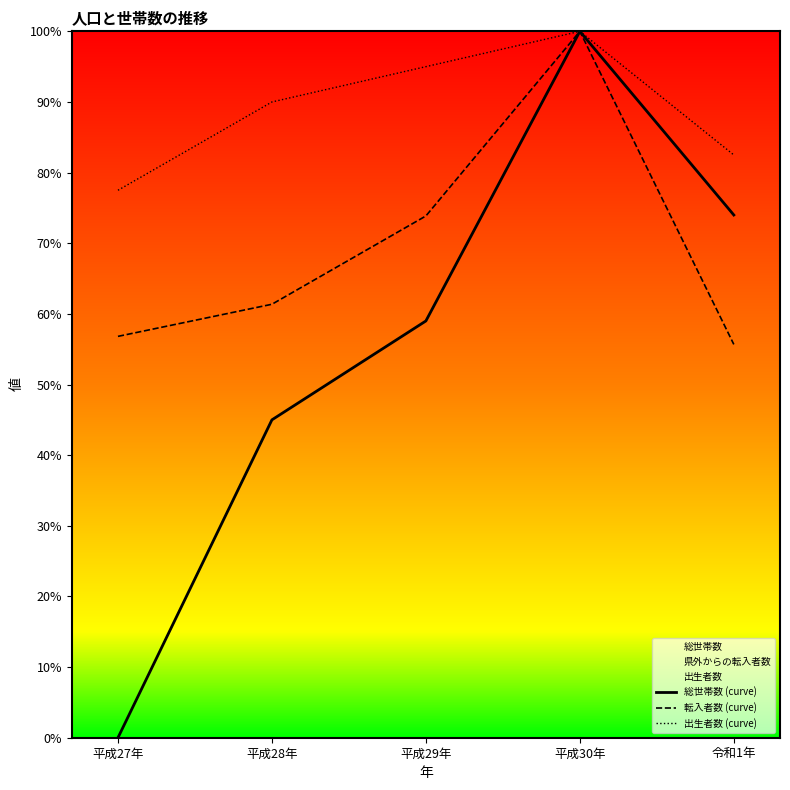

What is the difference between the maximum and second lowest values in the 総世帯数 (curve) series?

55.0